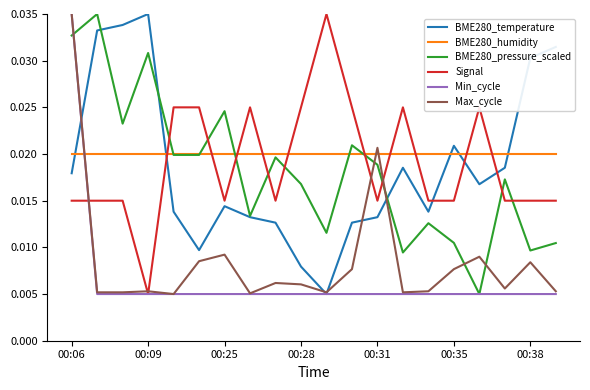

After their last crossing, which series has the higher values: Signal or BME280_pressure_scaled?

Signal